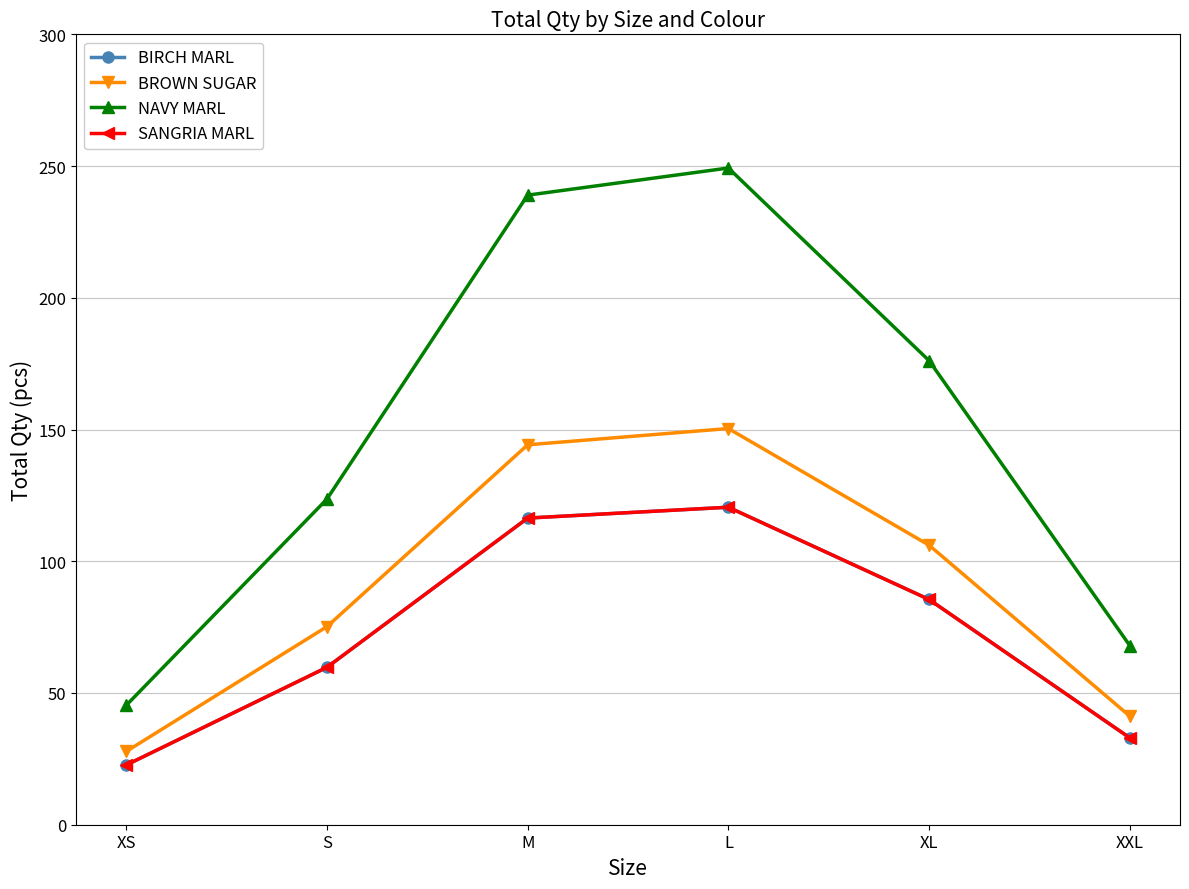

What is the average value of the SANGRIA MARL series?

73.0